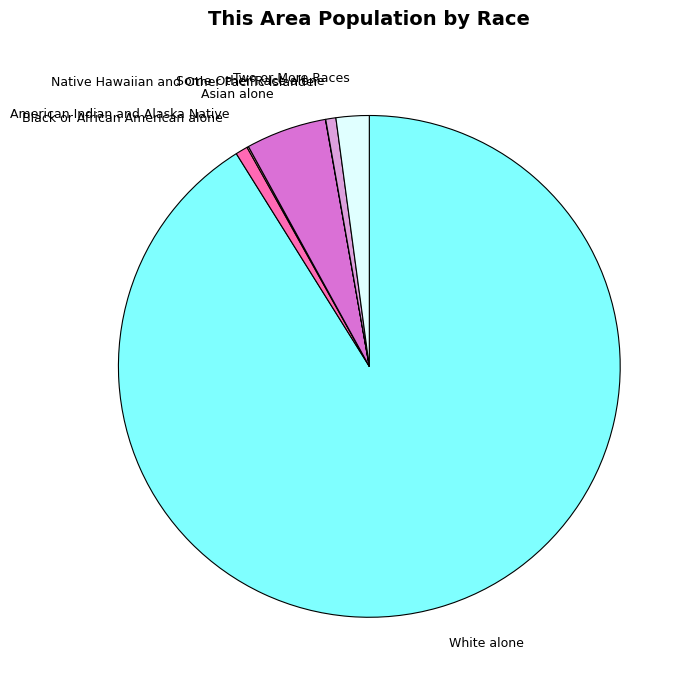

Combined, do Black or African American alone and Asian alone account for over 50%?

No